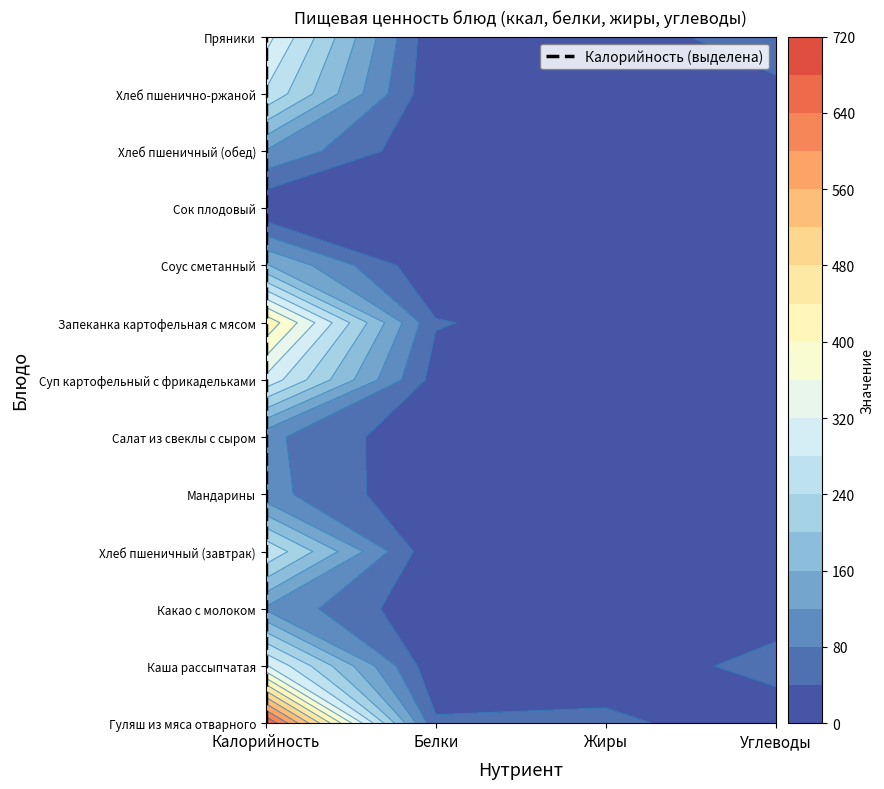

Which series changed the most between 0 and 1?

Гуляш из мяса отварного